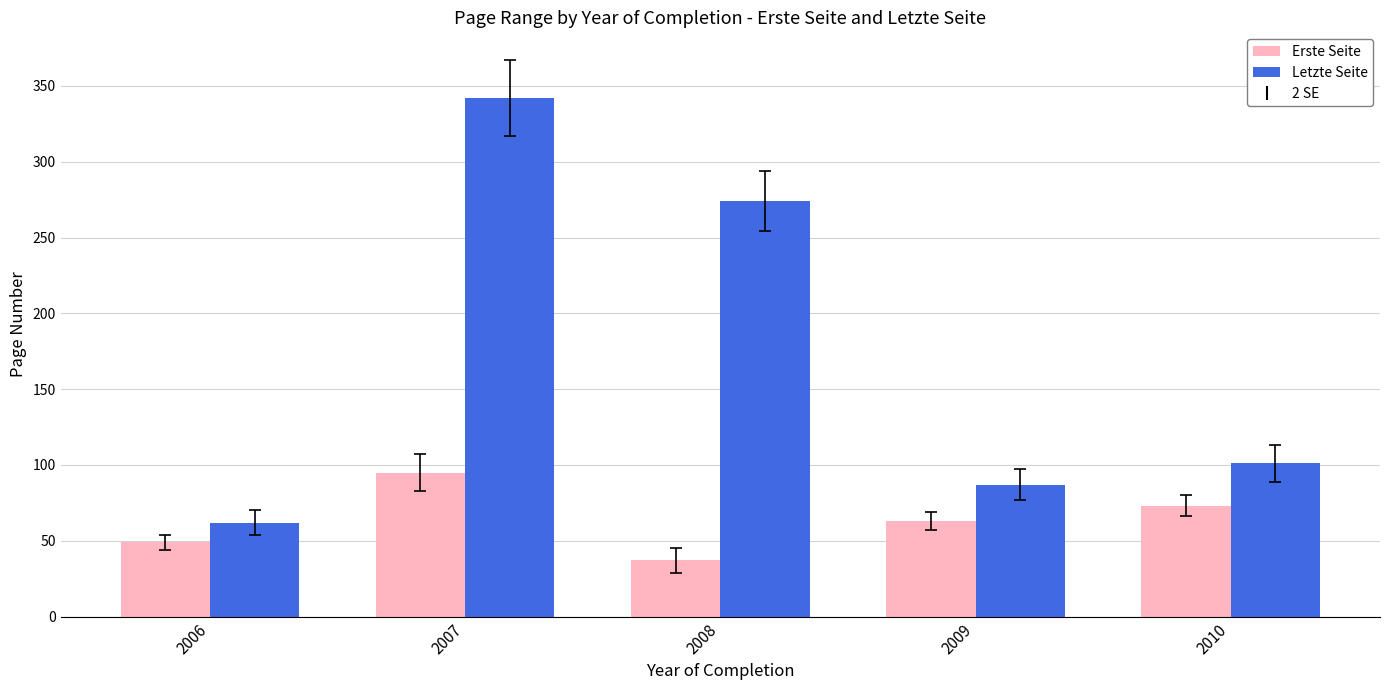

What is the difference between the second highest and minimum values in the Letzte Seite series?

212